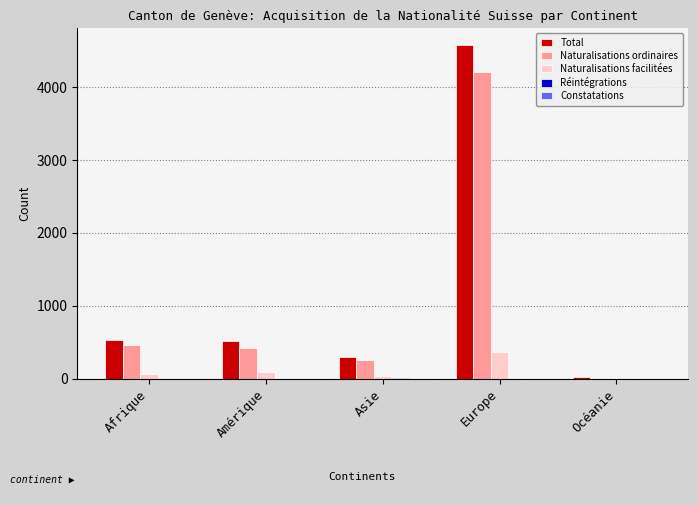

What is the maximum value shown in the chart?

4579